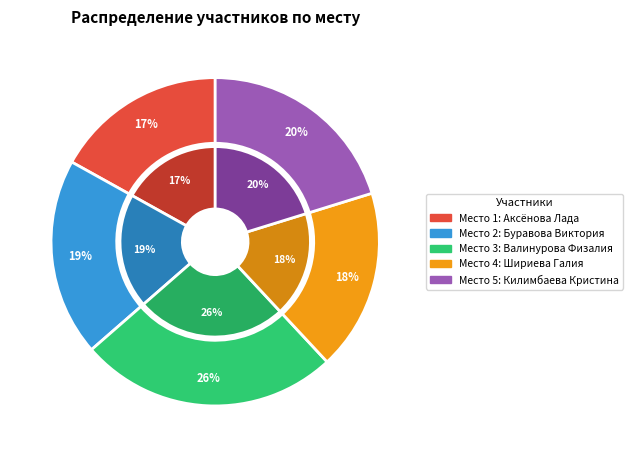

True or false: 4 accounts for 18% of the total.

True